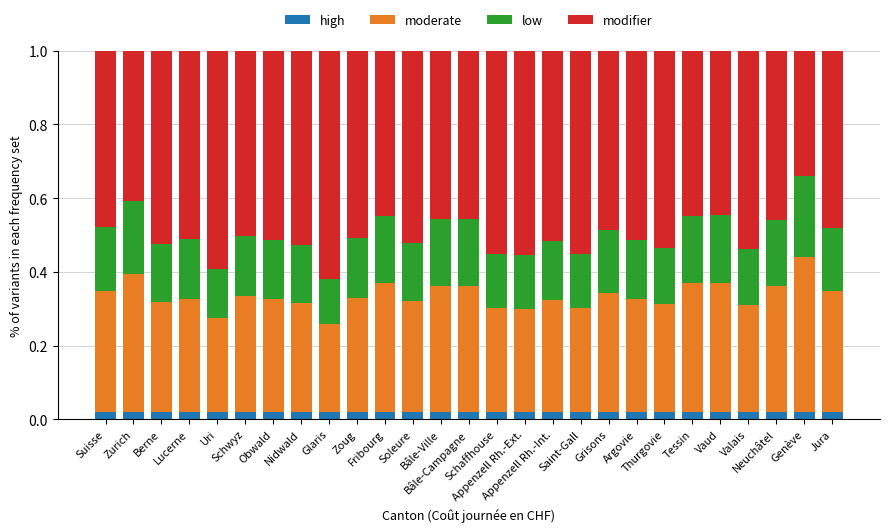

List the series in order of their peak value, highest first.

modifier, moderate, low, high